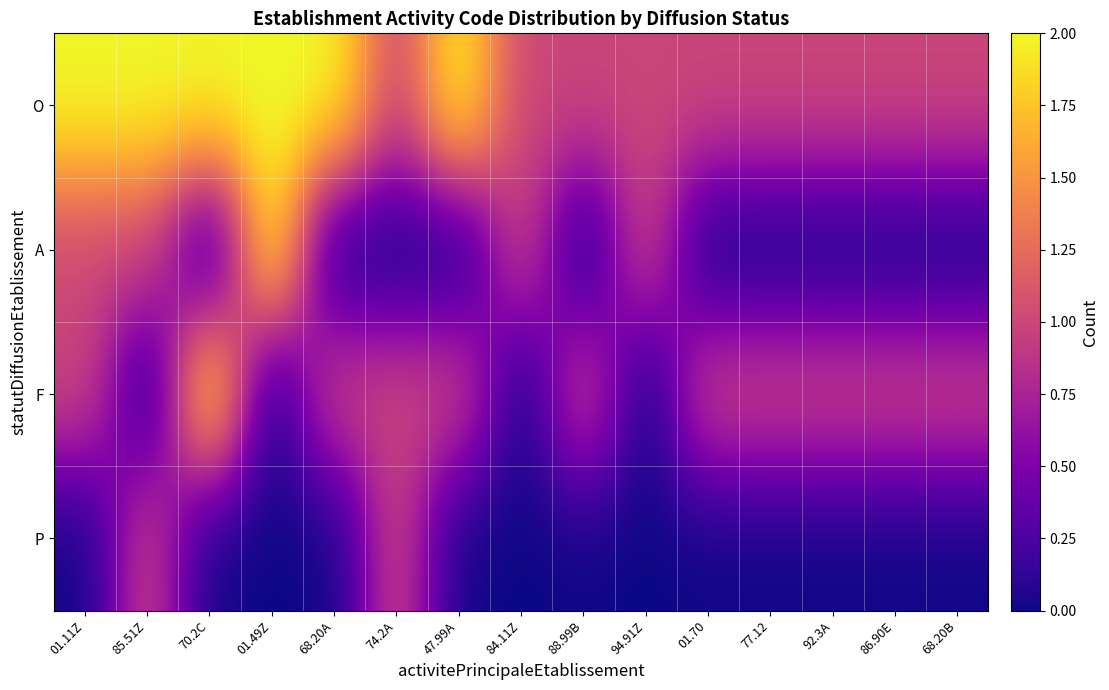

What is the total value across all series at 94.91Z?

2